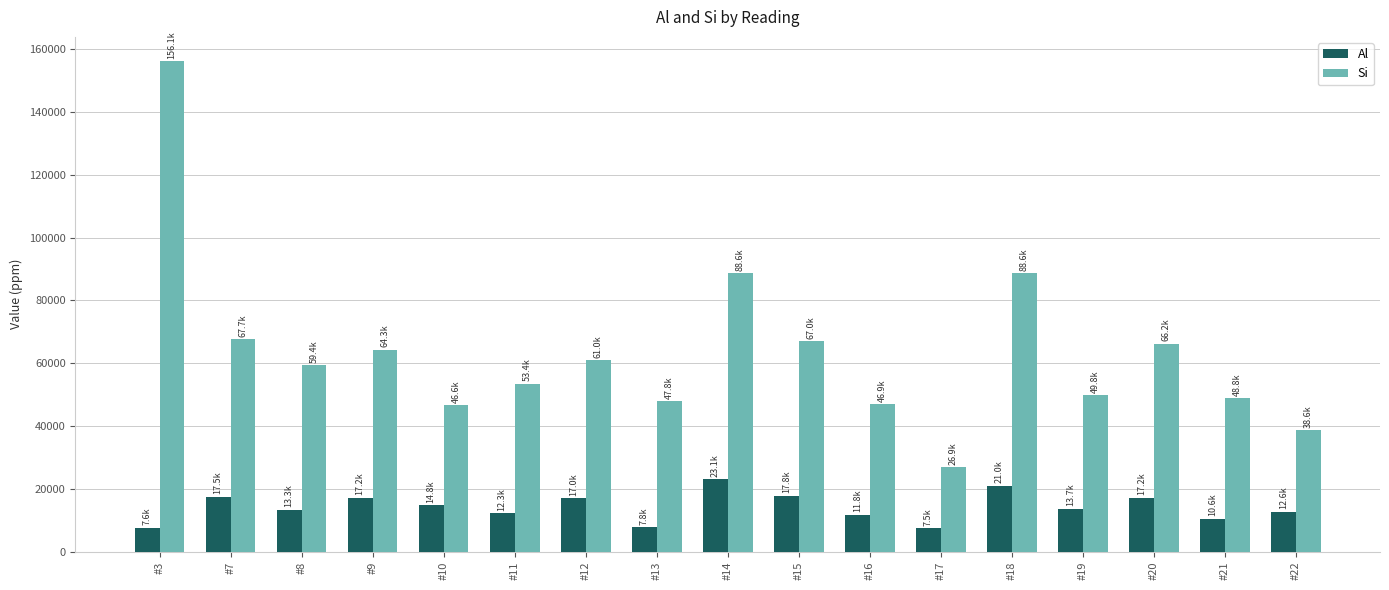

Which label corresponds to the largest value in the chart?

#3